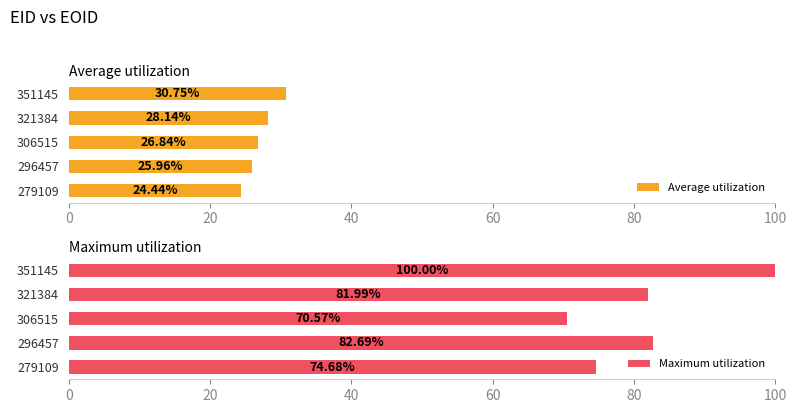

What is the average value of the Average utilization series?

27.2